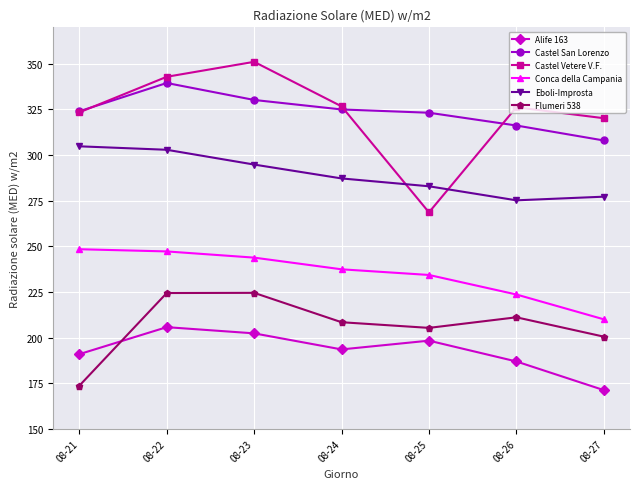

What is the value of the Alife 163 point at the 3rd from the left?

202.3